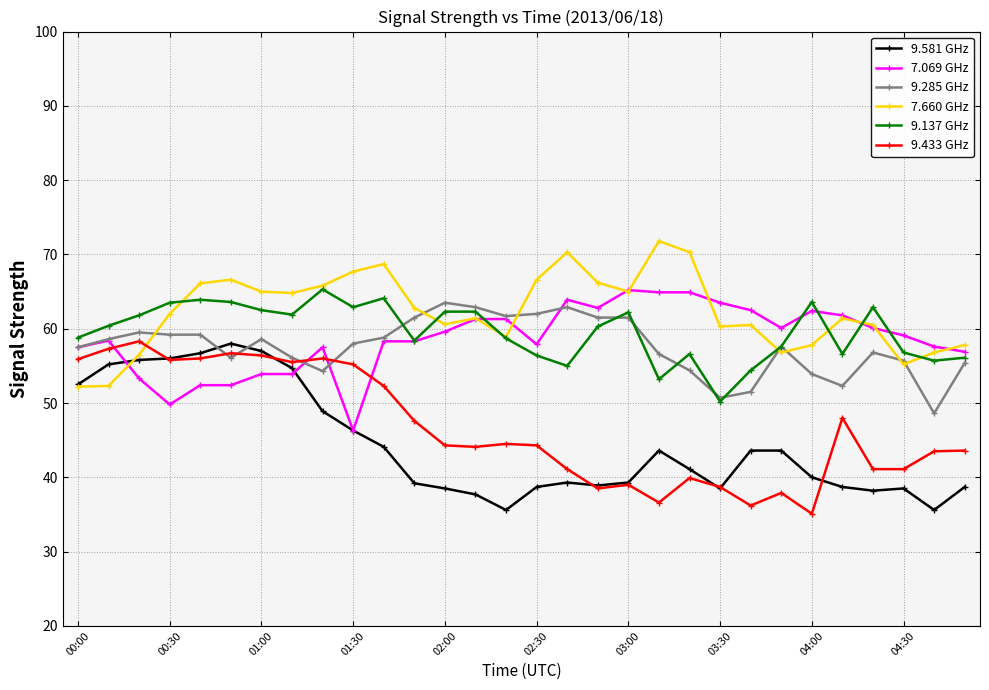

What is the difference between the maximum and minimum values in the 7.069 GHz series?

18.9